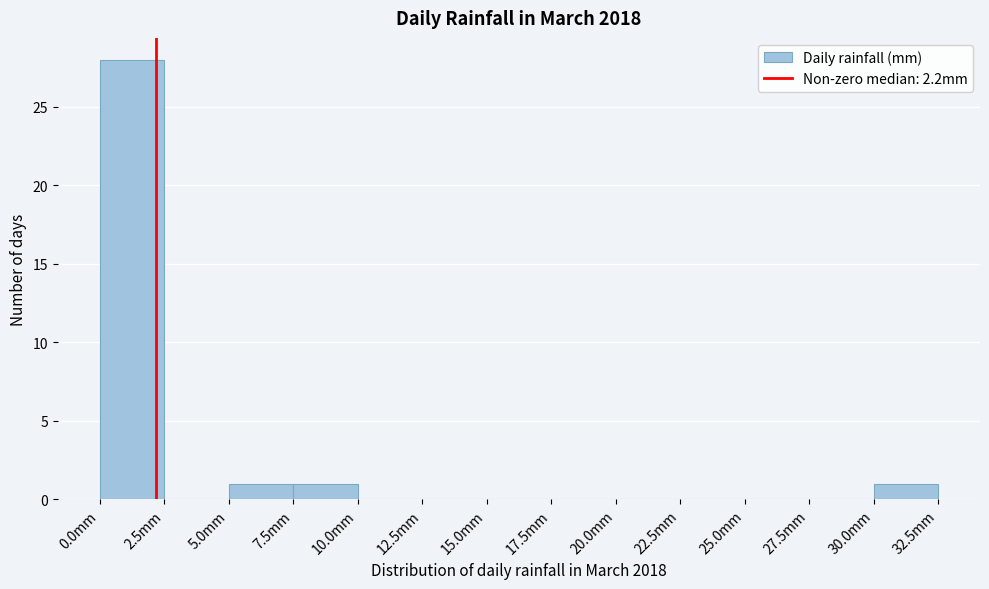

Reading left to right, list every bar in this chart as the range it spans on the x-axis followed by its height. The values are not printed on the chart, so give them approximately, as read against the axis.

0.0 to 2.5: 28
2.5 to 5.0: 0
5.0 to 7.5: 1
7.5 to 10.0: 1
10.0 to 12.5: 0
12.5 to 15.0: 0
15.0 to 17.5: 0
17.5 to 20.0: 0
20.0 to 22.5: 0
22.5 to 25.0: 0
25.0 to 27.5: 0
27.5 to 30.0: 0
30.0 to 32.5: 1